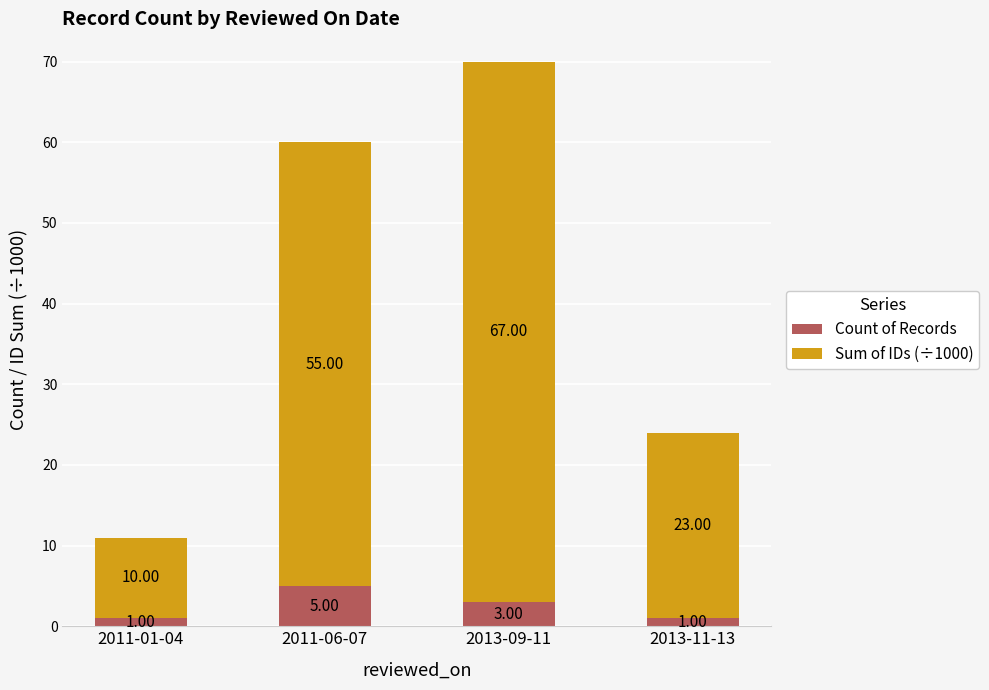

What is the total value across all series at 2013-11-13?

24